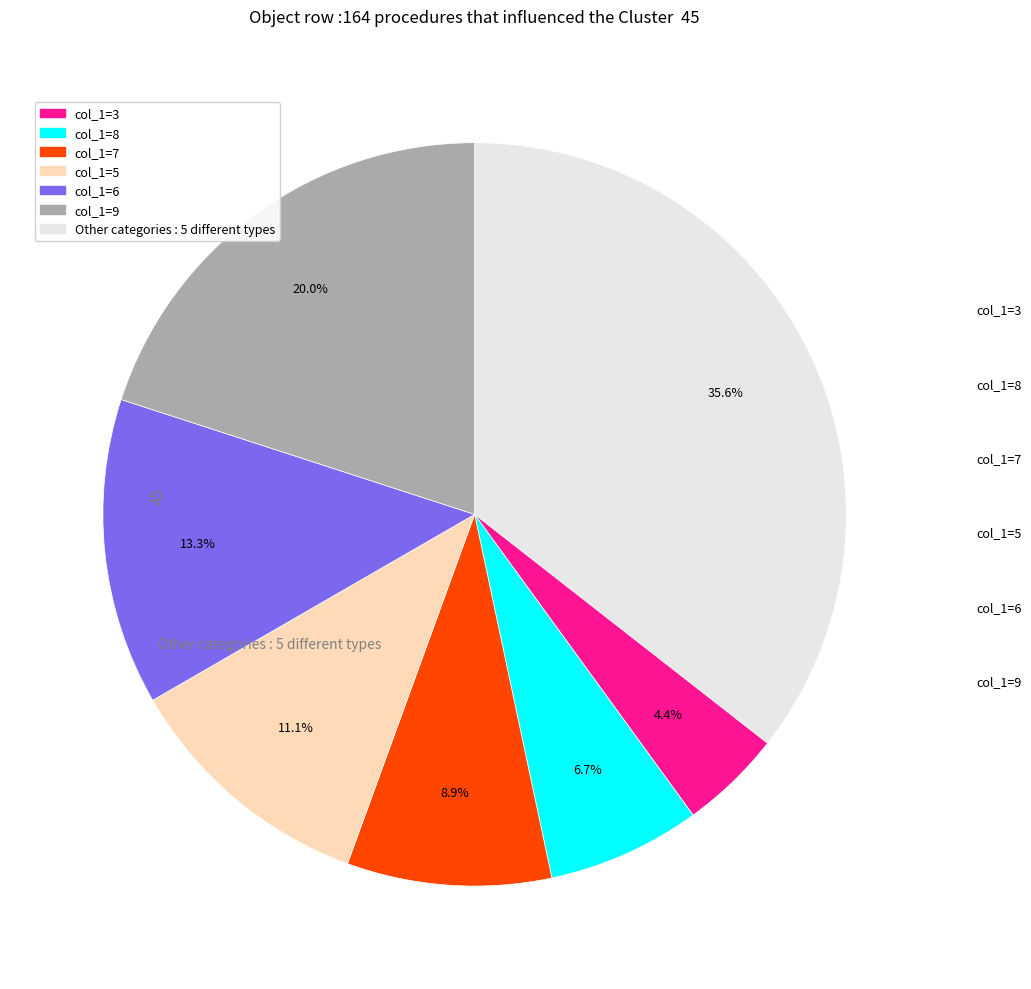

Is there a majority slice in this chart?

No